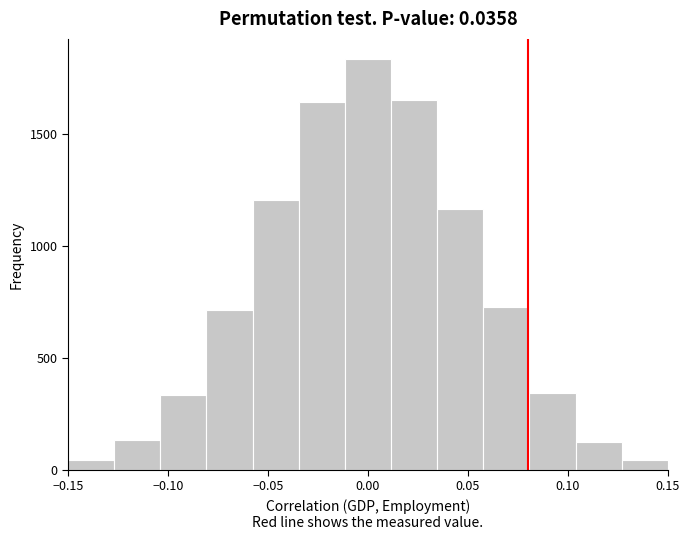

How tall is the bar that spans -0.060 to -0.035 on the x-axis? Neither the bar edges nor the heights are printed on the chart, so give them approximately, as read against the axes.

1200